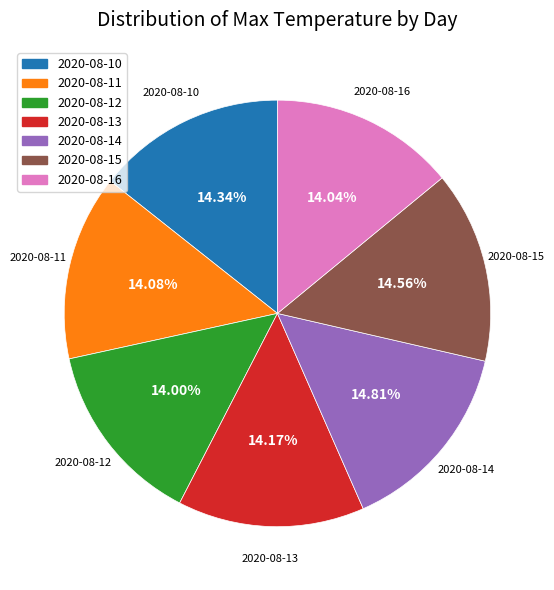

Count the number of slices in the pie.

7